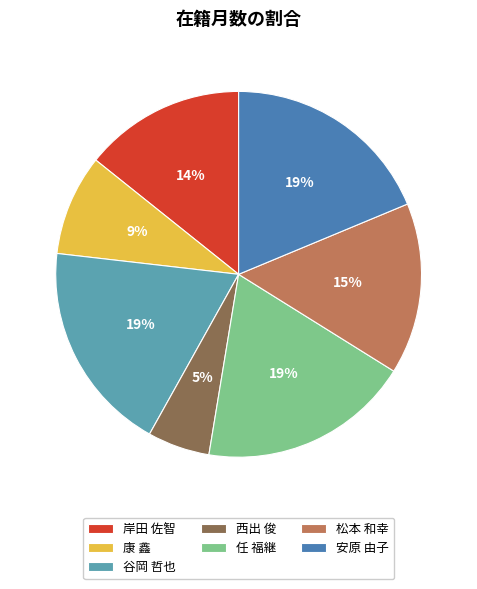

Which slice is the smallest?

西出 俊